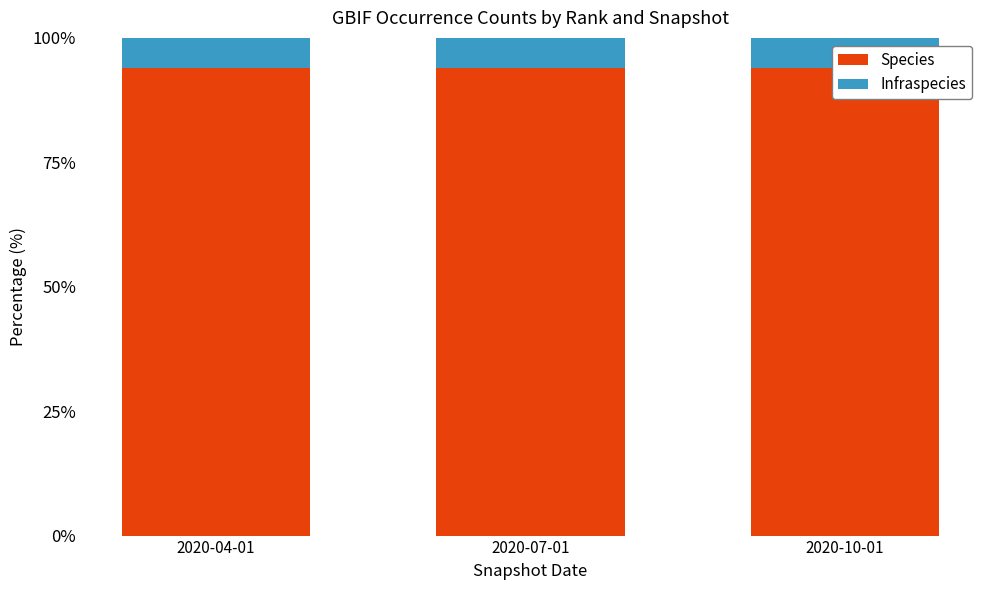

True or false: Infraspecies has a value of 2.4 at 2020-04-01.

False